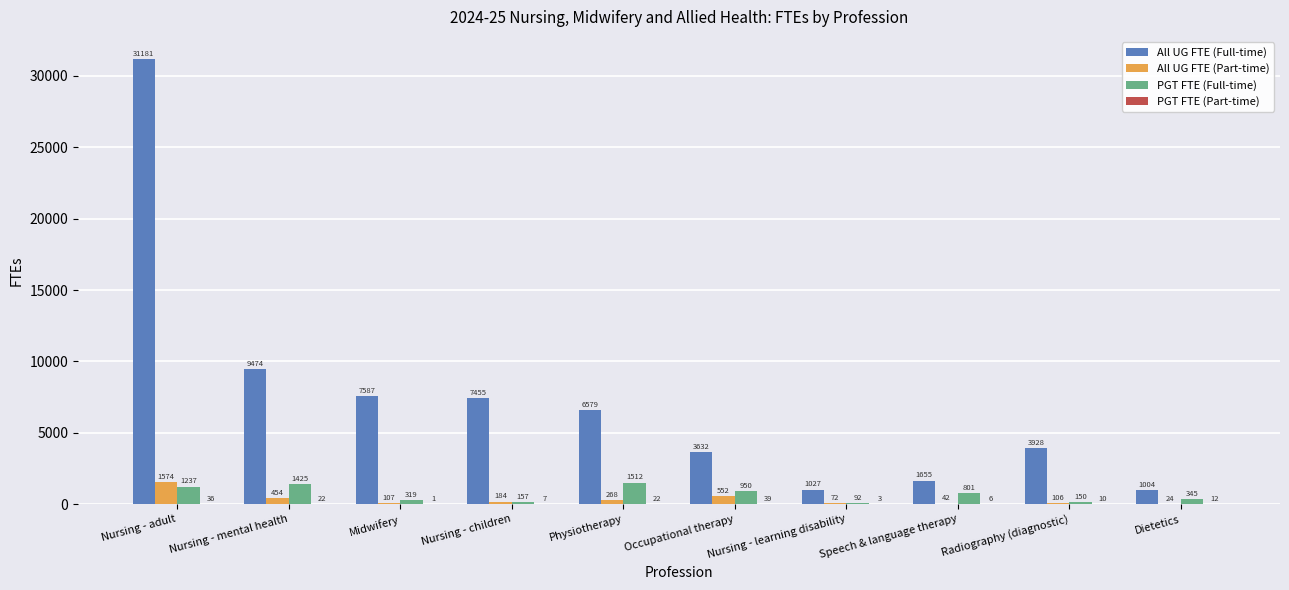

The value of PGT FTE (Full-time) at Nursing - adult is 1236.9. True or false?

True